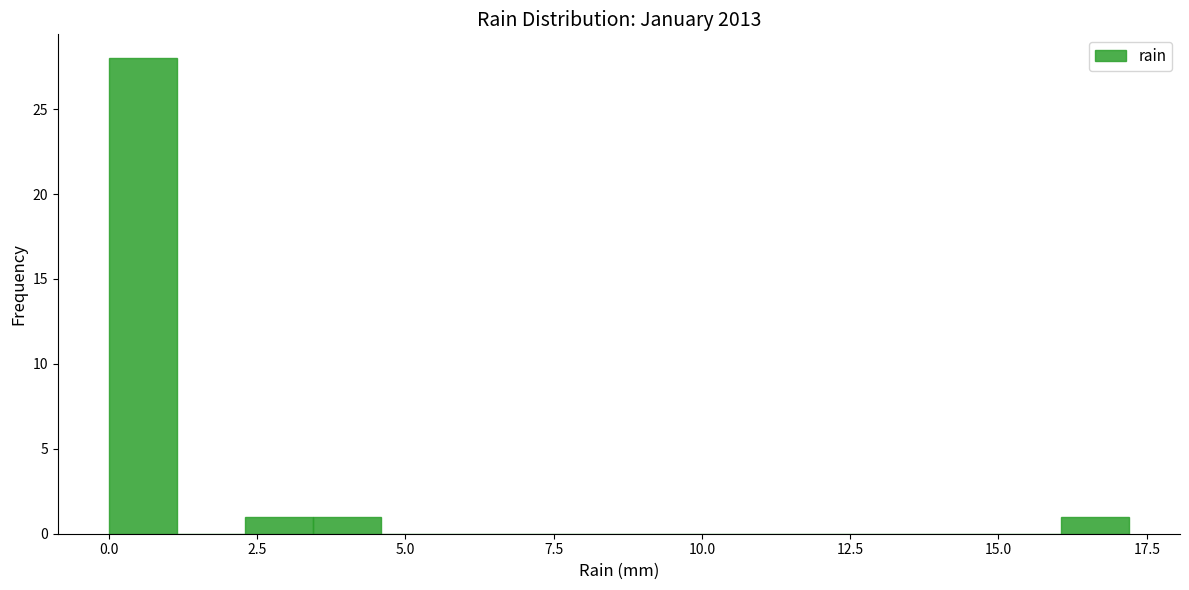

Read against the x-axis, roughly where is the centre of the tallest bar?

0.5